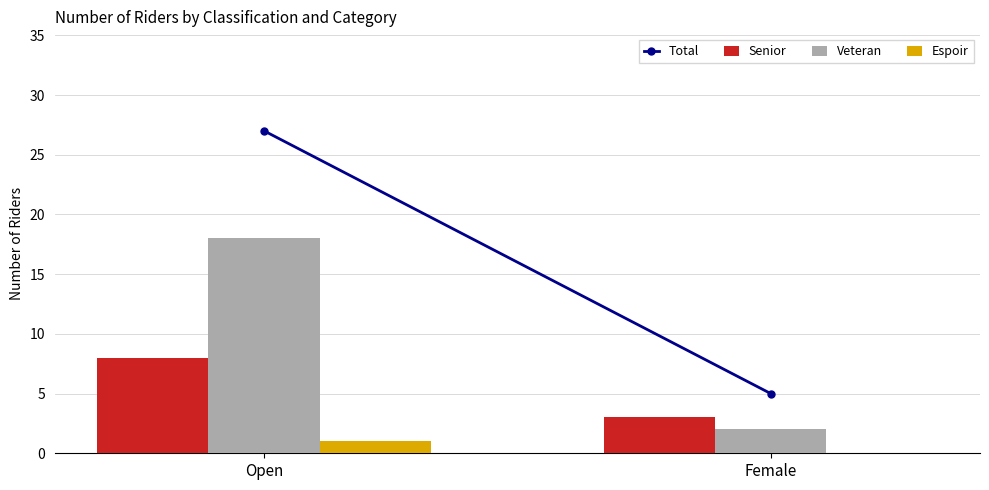

The value of Veteran at Open is 18. True or false?

True